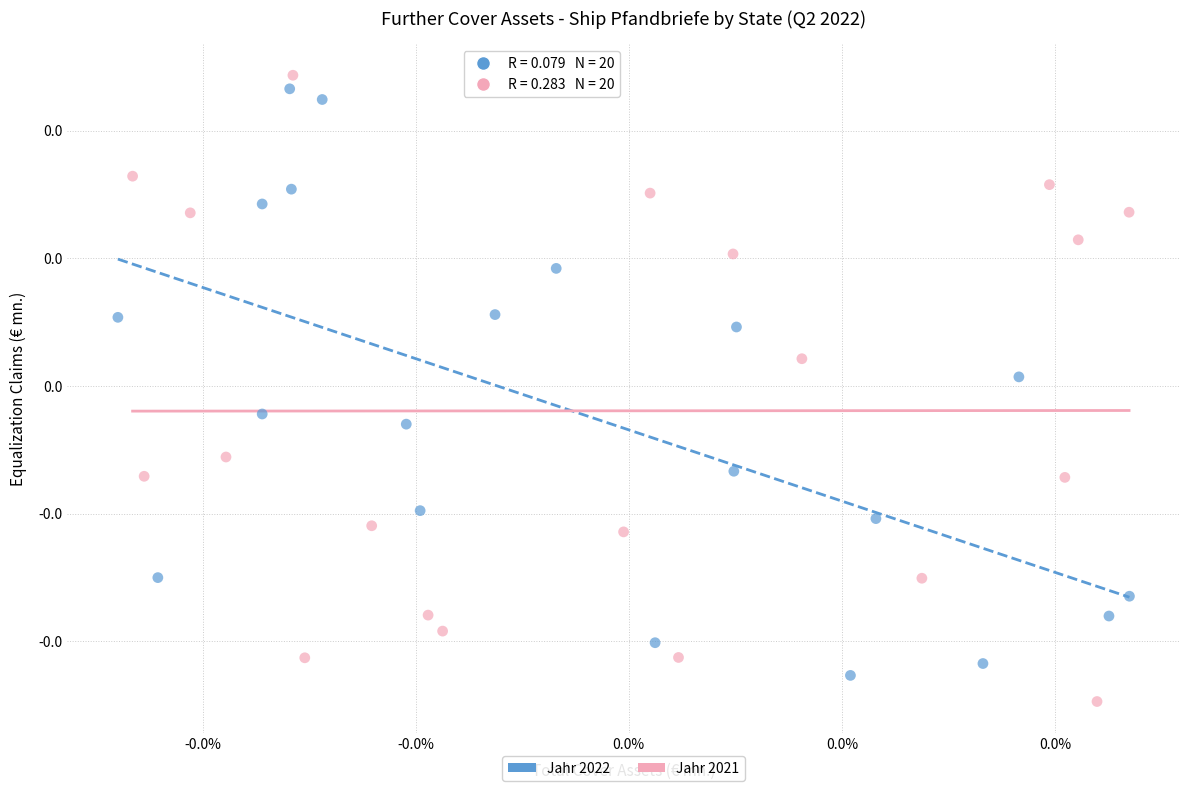

Which series reaches the minimum Y coordinate?

Jahr 2021